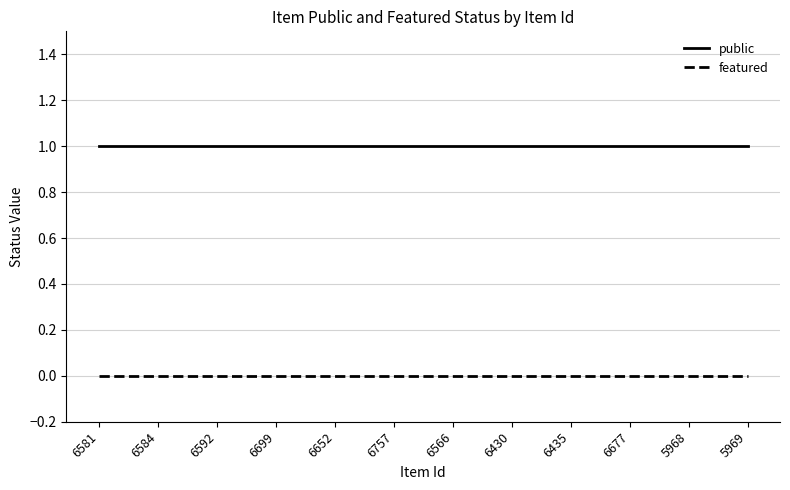

Reading left to right, what are all the values shown in this chart?

public: 6581=1	6584=1	6592=1	6699=1	6652=1	6757=1	6566=1	6430=1	6435=1	6677=1	5968=1	5969=1
featured: 6581=0	6584=0	6592=0	6699=0	6652=0	6757=0	6566=0	6430=0	6435=0	6677=0	5968=0	5969=0